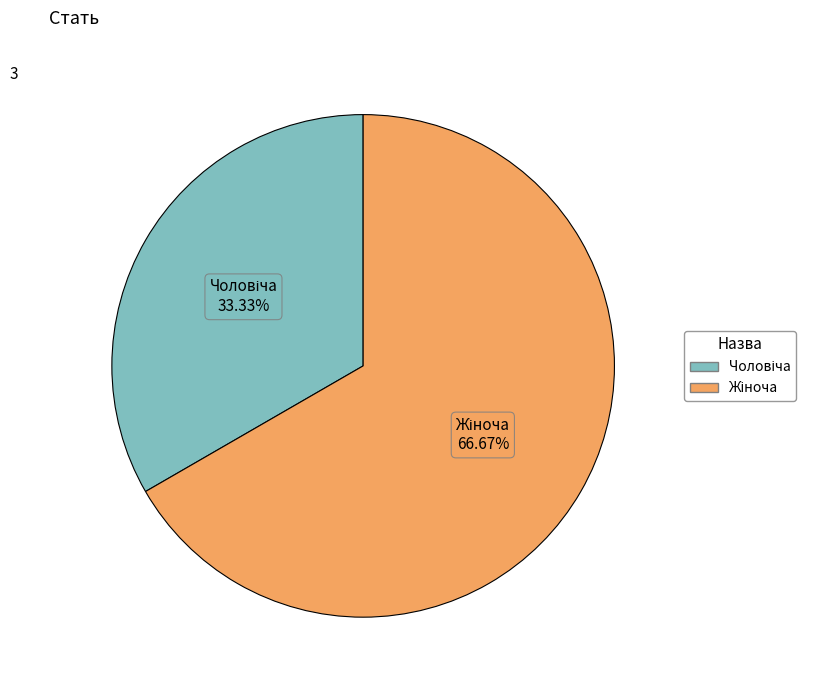

Does any single category account for the majority?

Yes